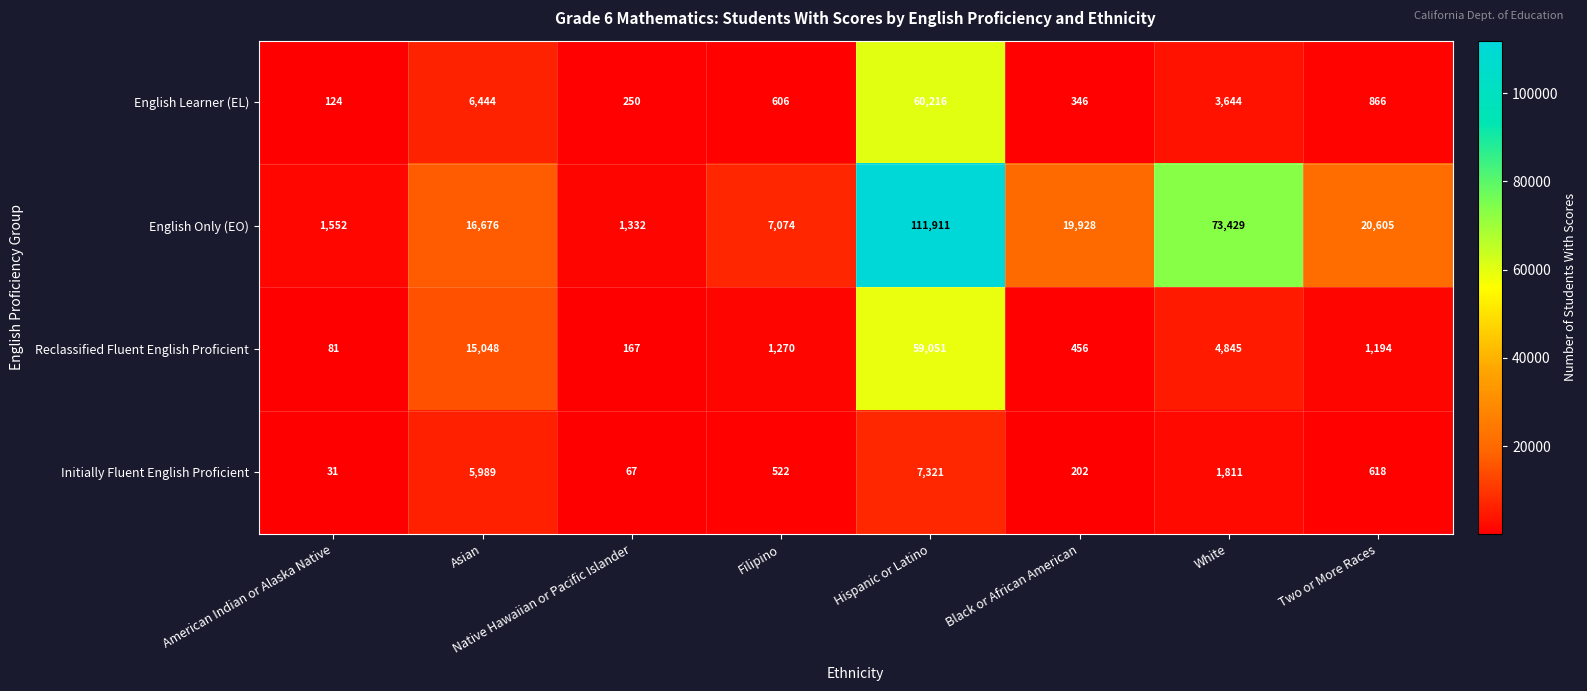

What is the difference between the maximum and minimum values in the English Learner (EL) series?

60092